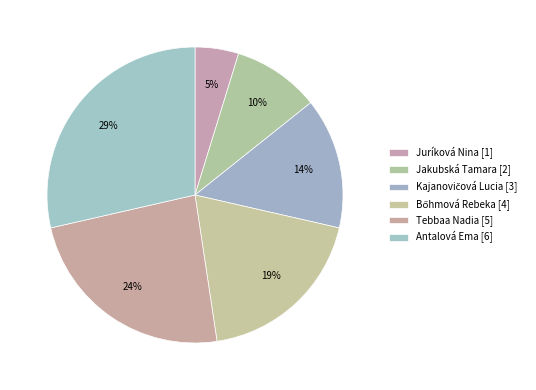

Count the number of slices in the pie.

6